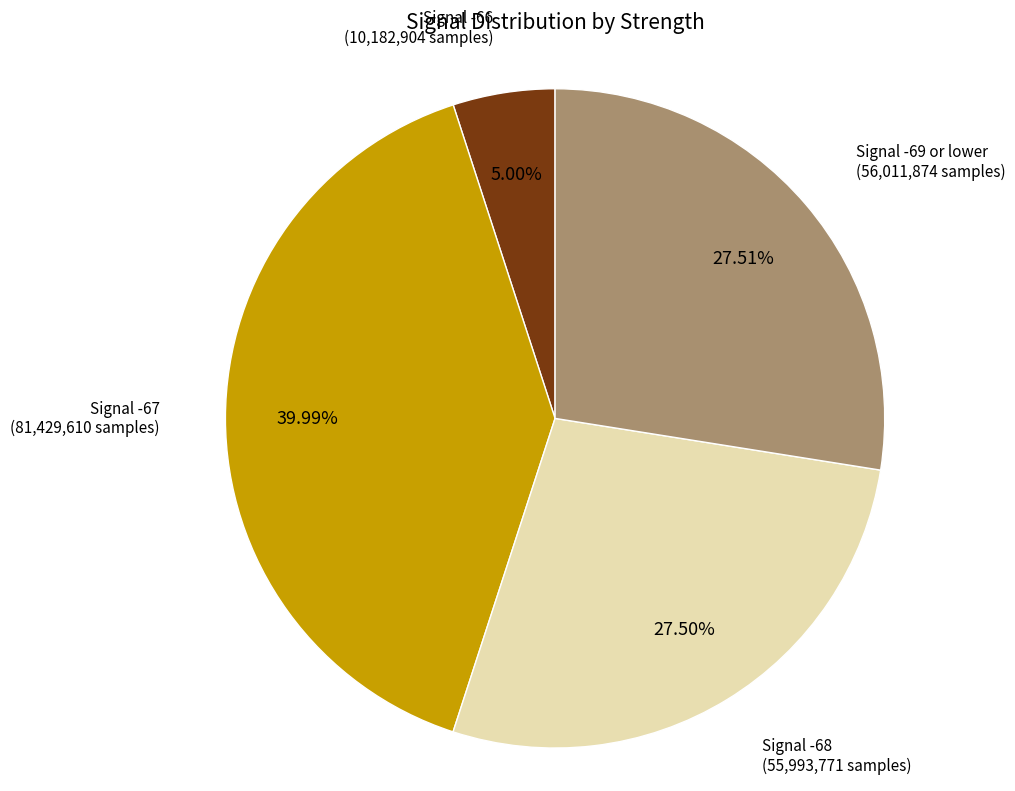

Does any single category account for the majority?

No